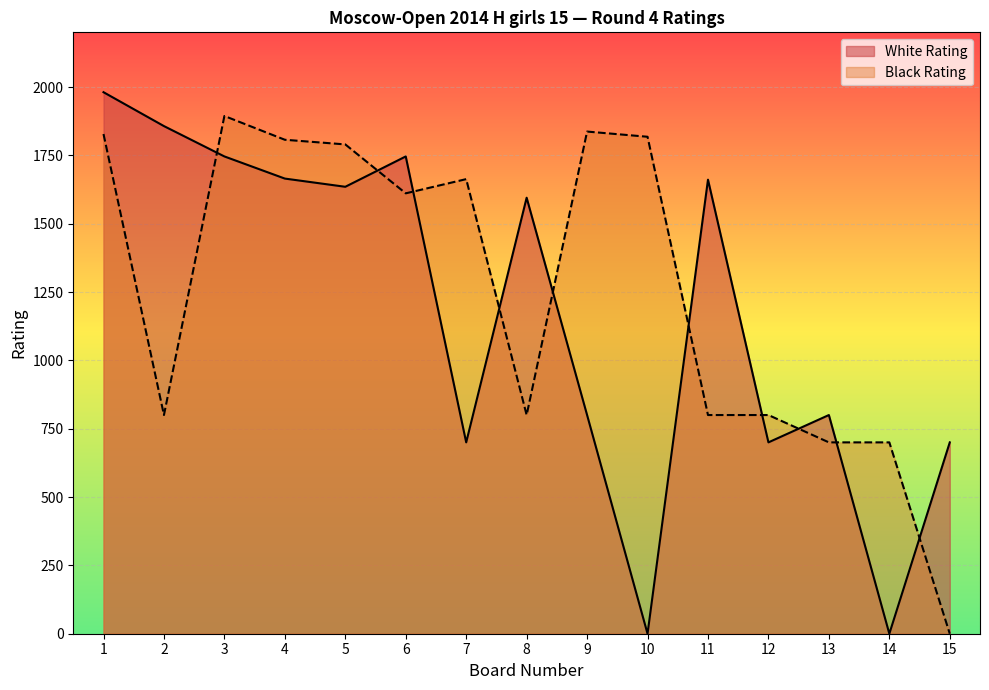

What is the difference between the highest and lowest values at 4?

142